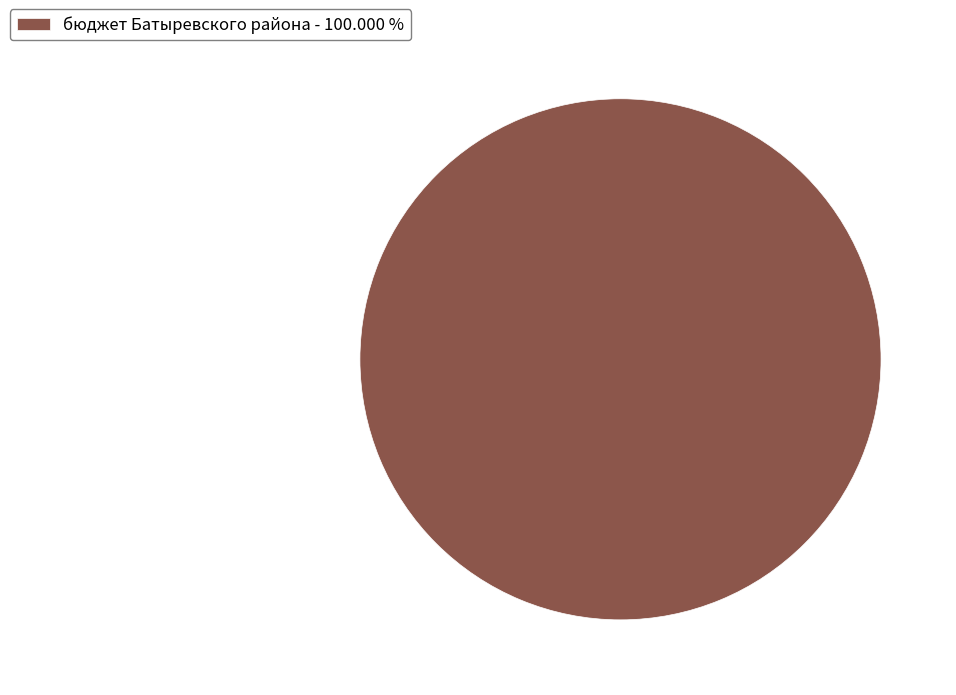

Rank the categories by value from highest to lowest.

бюджет Батыревского района - 100.000 %